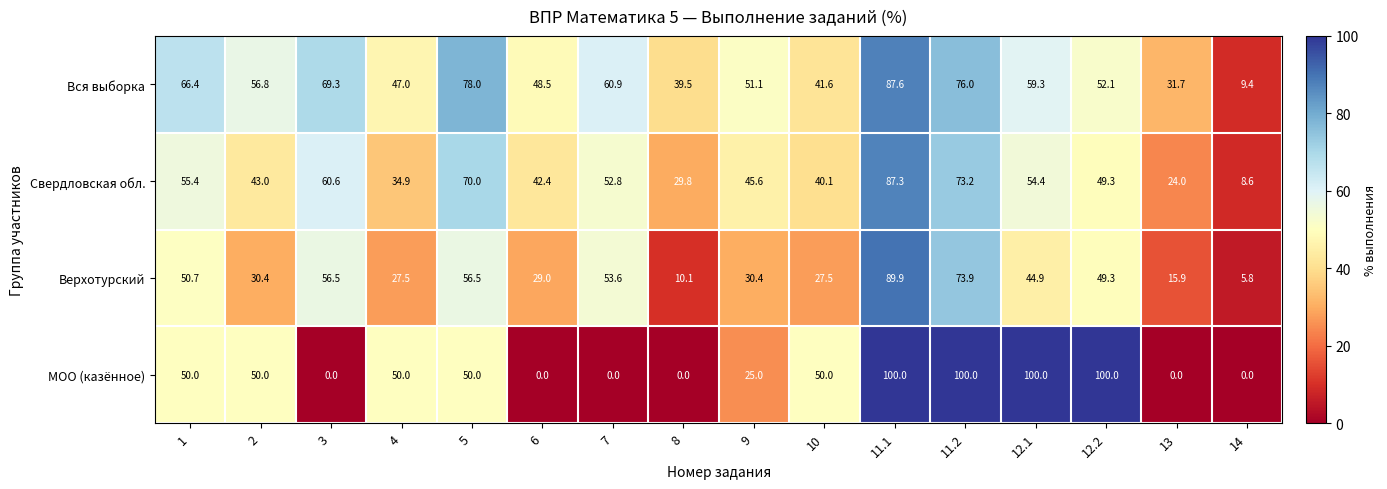

List the labels in order of Свердловская обл. value, smallest first.

14, 13, 8, 4, 10, 6, 2, 9, 12.2, 7, 12.1, 1, 3, 5, 11.2, 11.1